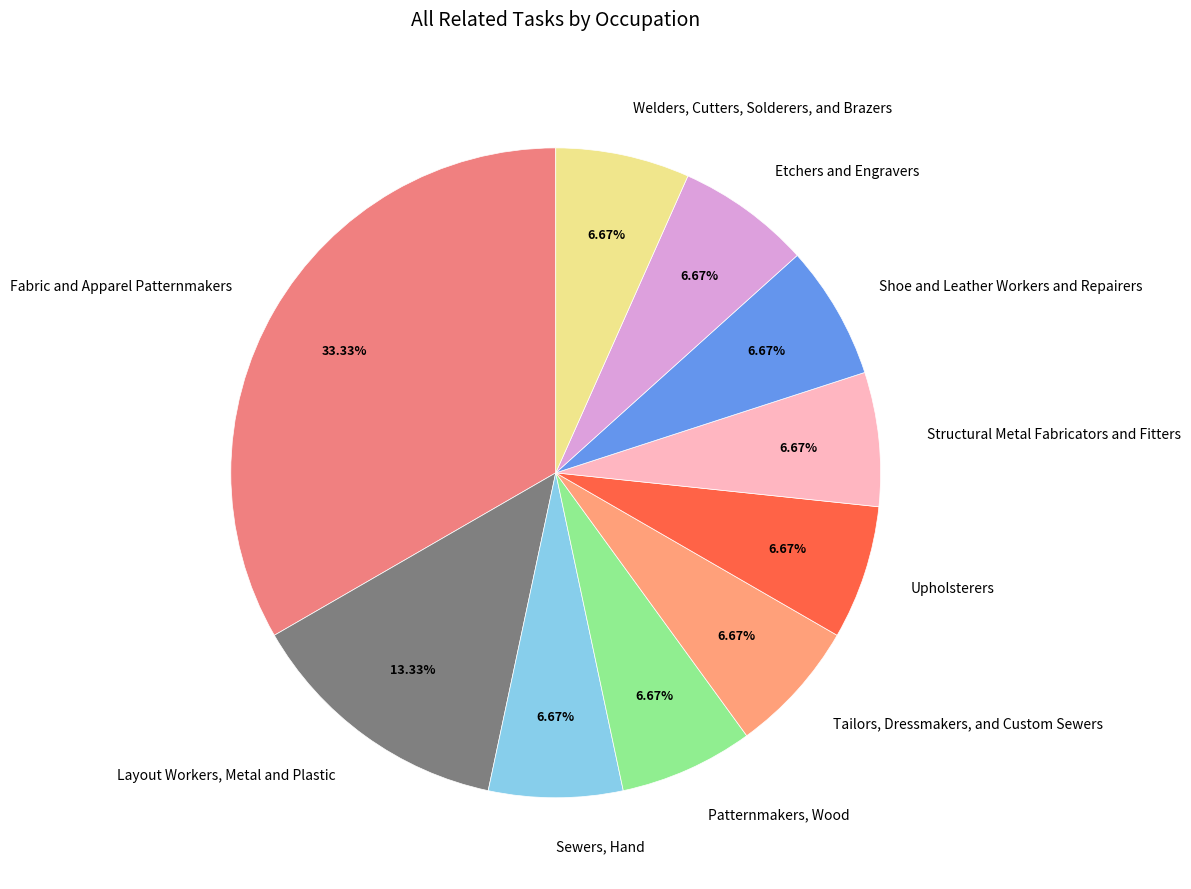

Count the number of slices in the pie.

10